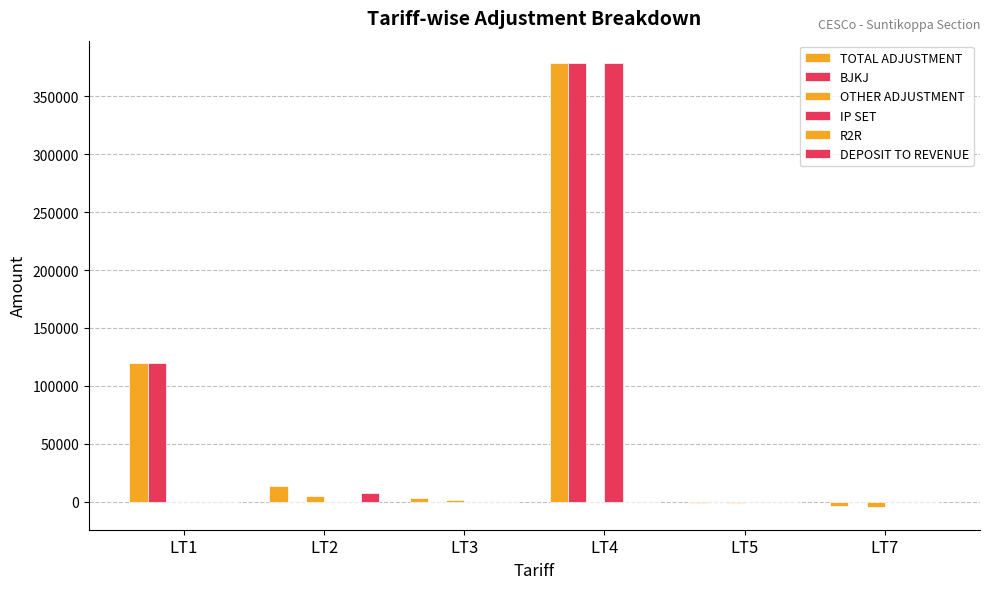

List the labels in order of IP SET value, largest first.

LT4, LT1, LT2, LT3, LT5, LT7